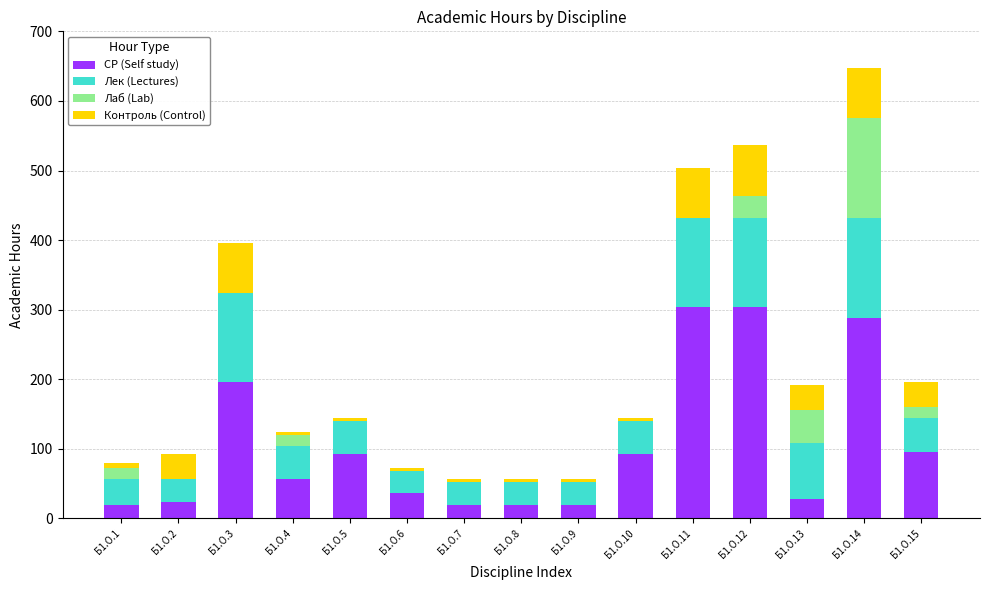

What is the highest value of the СР (Self study) series?

304